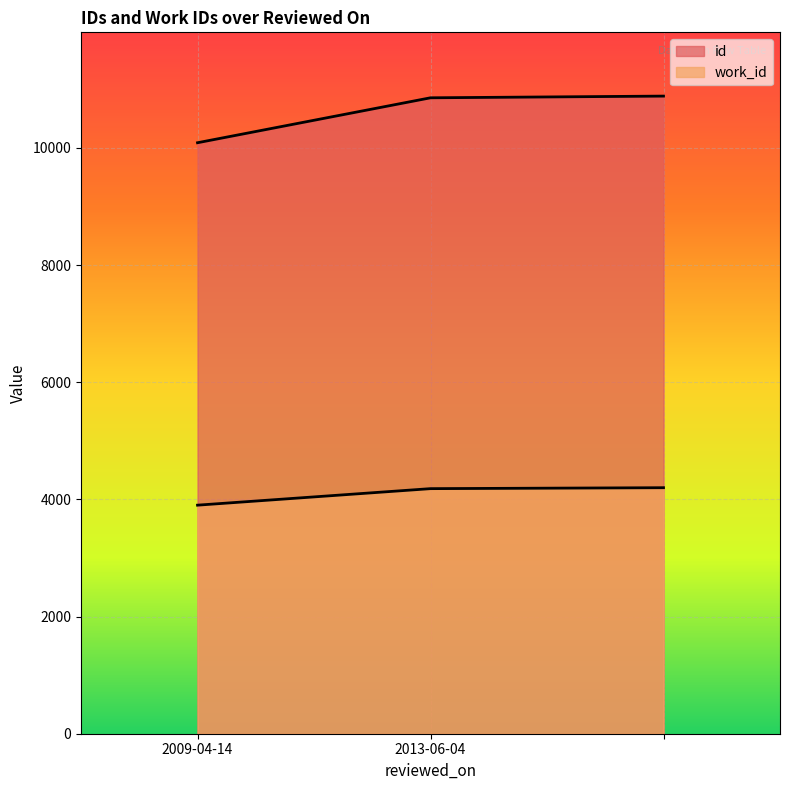

The id series shows 5661 at 2009-04-14. True or false?

False